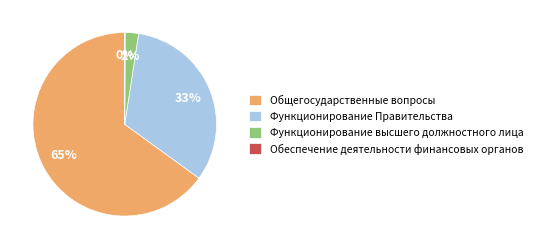

Does Функционирование Правительства represent more than half of the total?

No